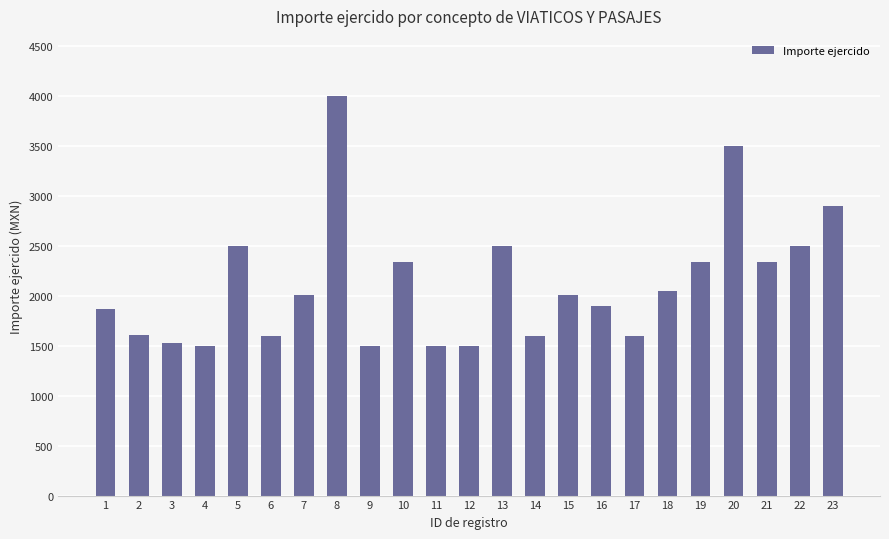

What is the minimum value shown in the chart?

1500.0